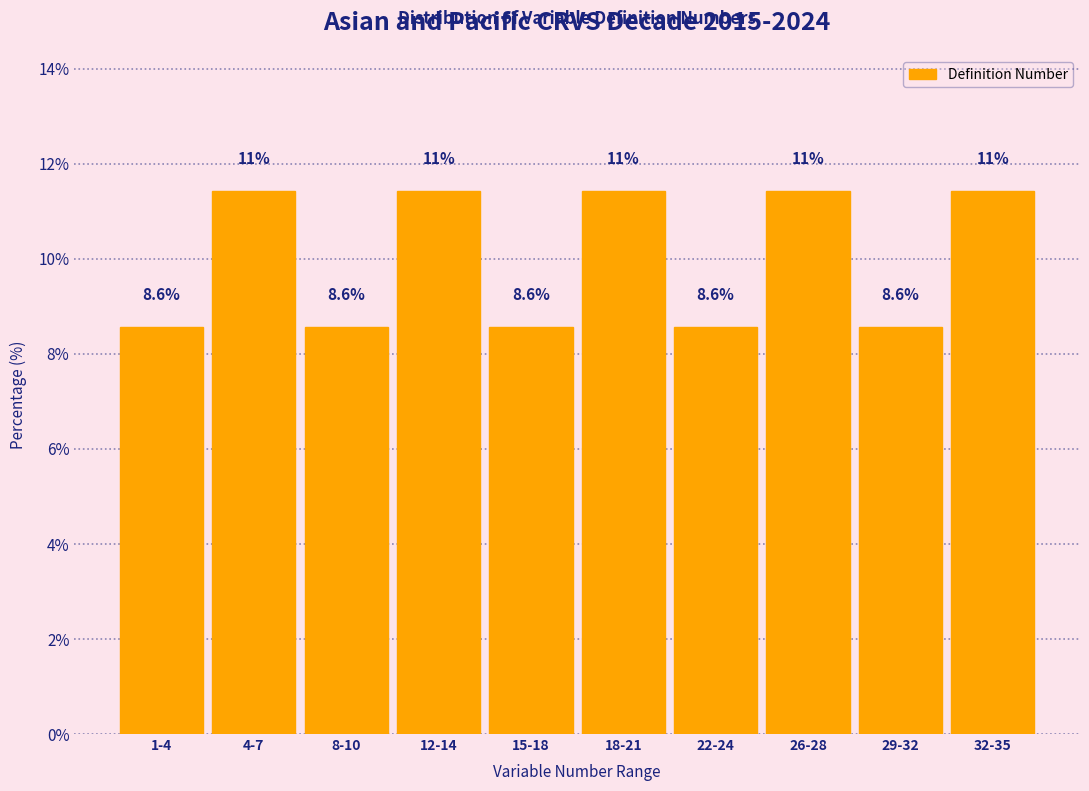

Reading left to right, what are all the values shown in this chart?

1-4=8.6	4-7=11.4	8-10=8.6	12-14=11.4	15-18=8.6	18-21=11.4	22-24=8.6	26-28=11.4	29-32=8.6	32-35=11.4